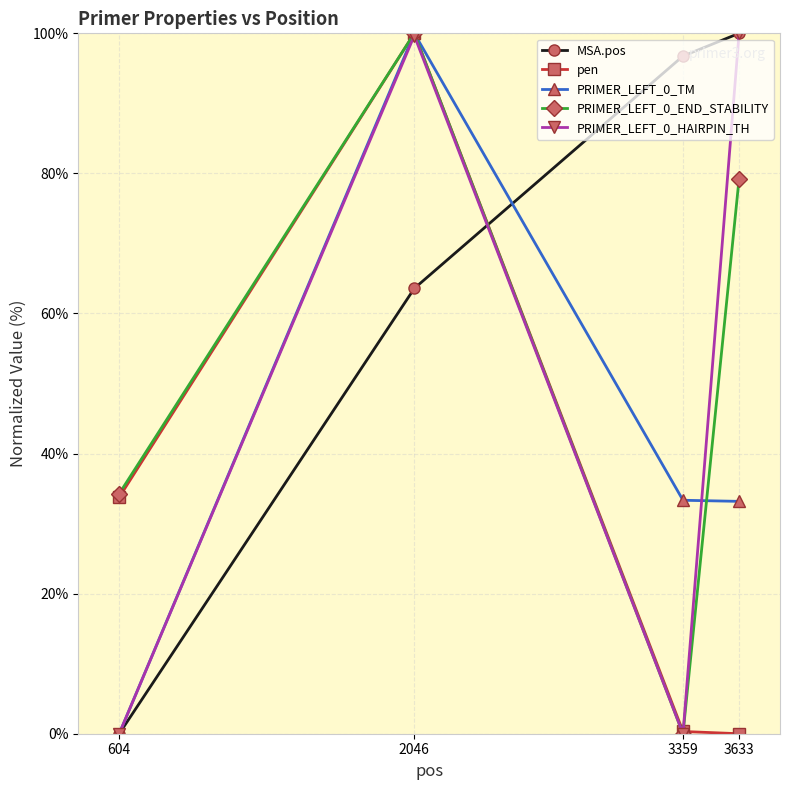

What is the sum of all pen values?

134.1